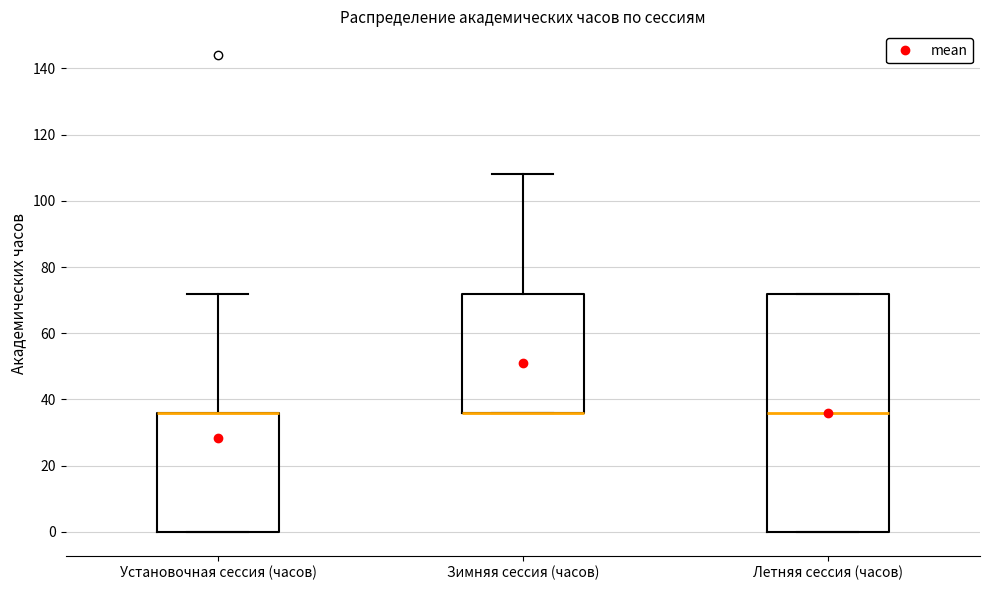

Where is the lower edge of the box for Летняя сессия (часов) on the y-axis? The values are not printed on the chart, so give them approximately, as read against the axis.

0